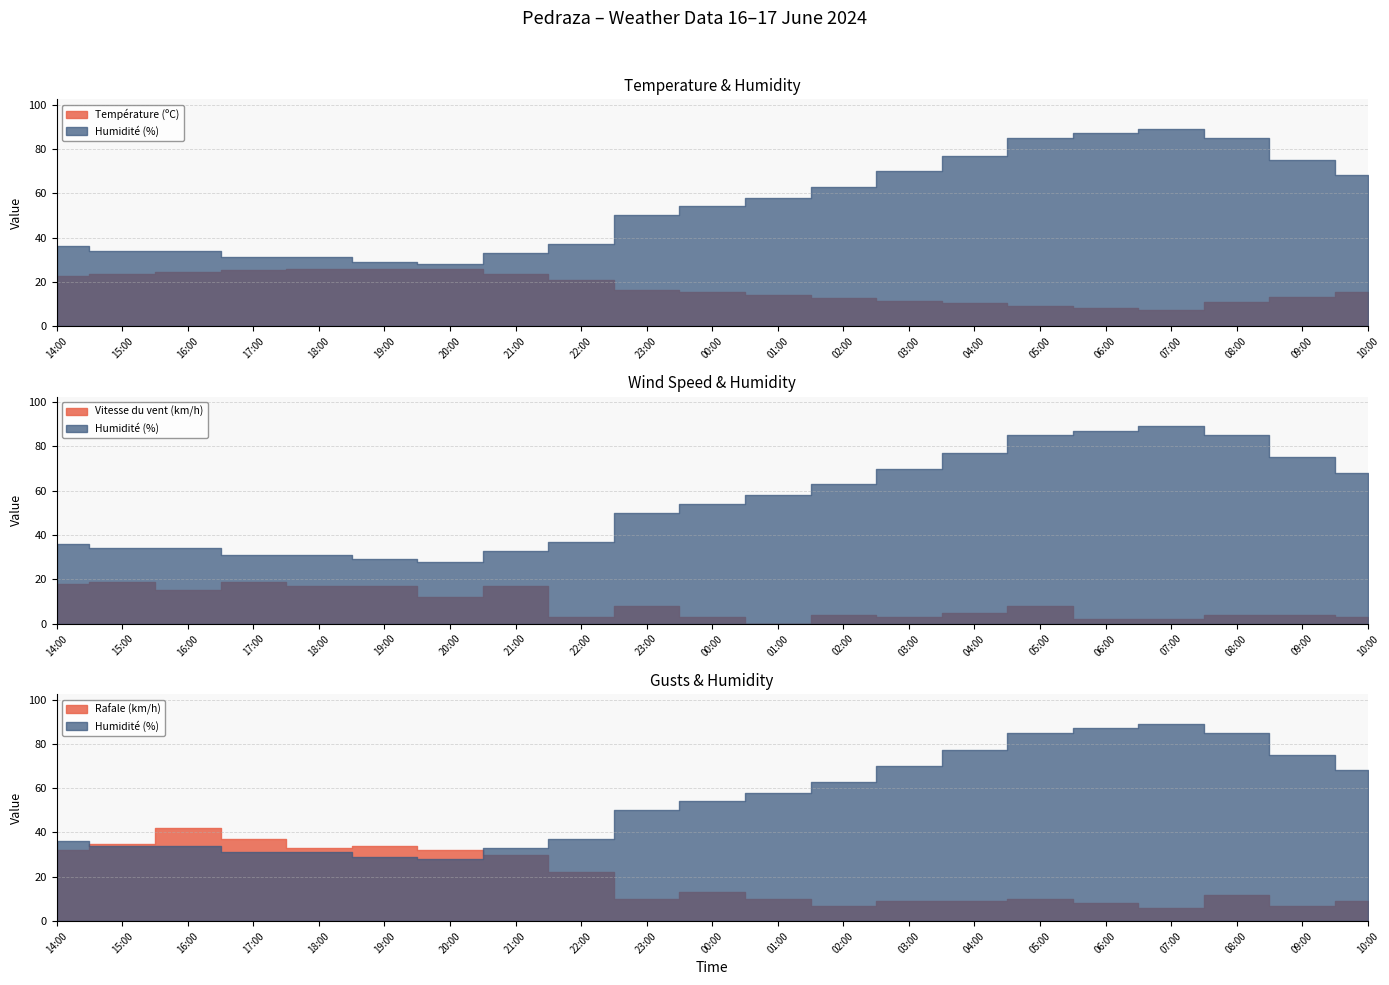

How many values in Vitesse du vent (km/h) are above zero?

20